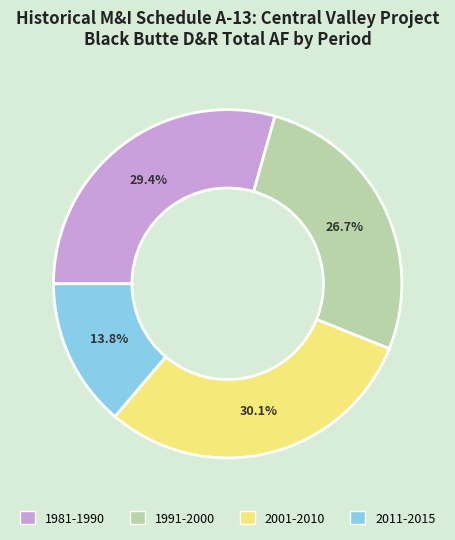

Rank the categories by value from lowest to highest.

2011-2015, 1991-2000, 1981-1990, 2001-2010